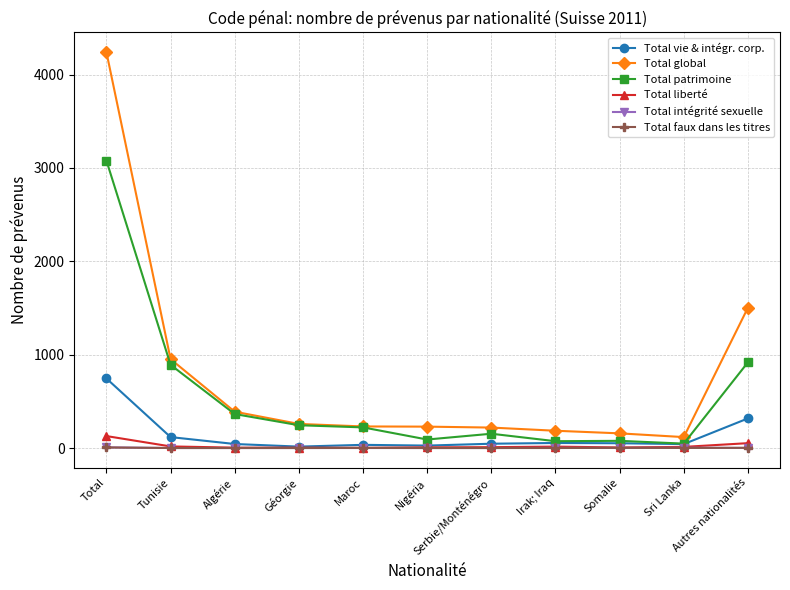

What is the value of the Total global point at the 8th from the left?

185